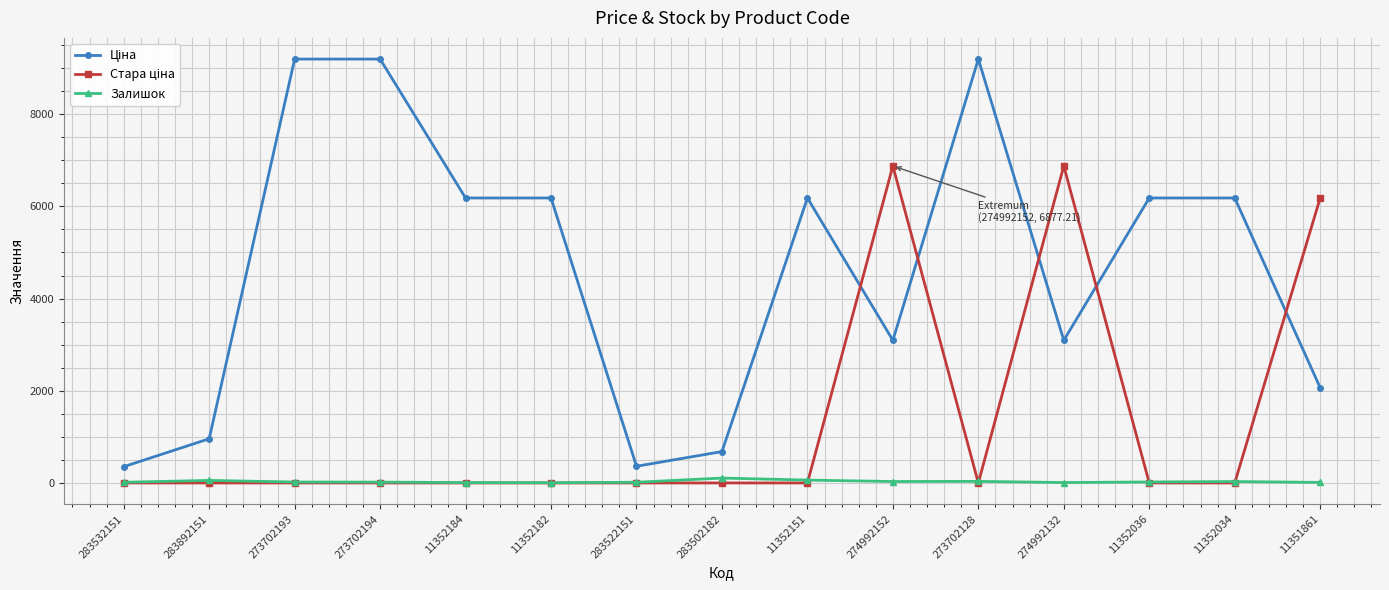

At how many categories does at least one series exceed 5917?

11